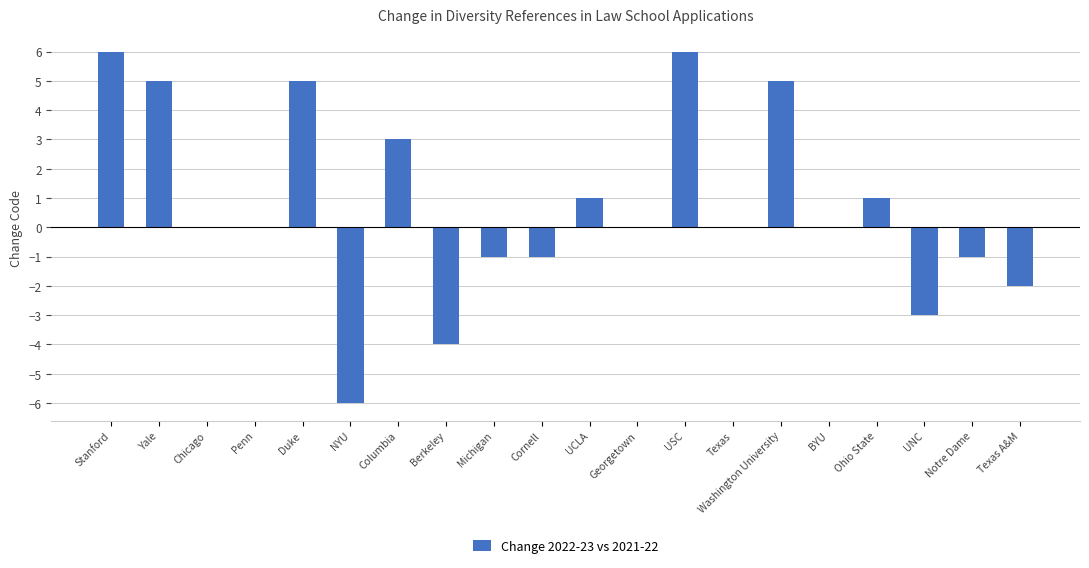

What is the change in value from UNC to Notre Dame?

+2